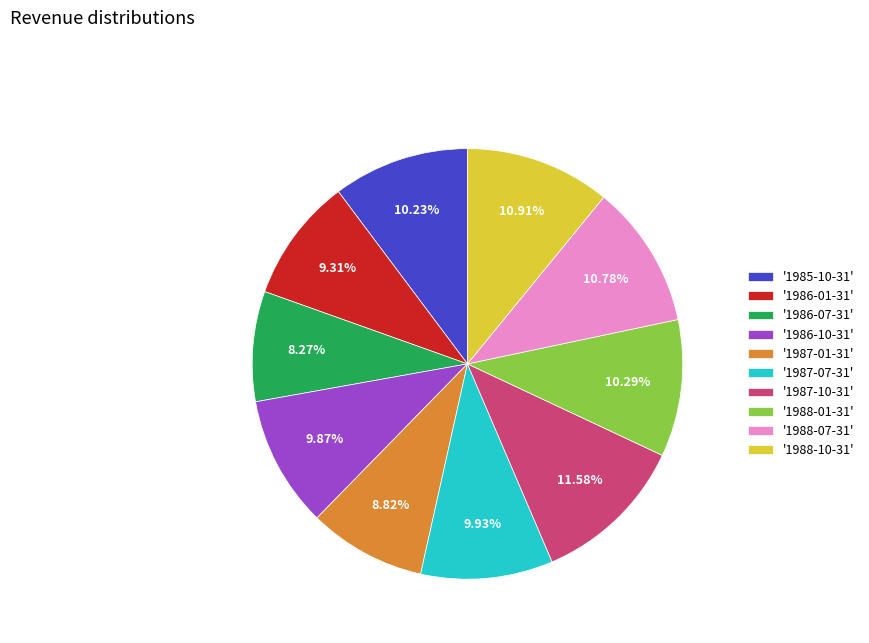

Does any single category account for the majority?

No